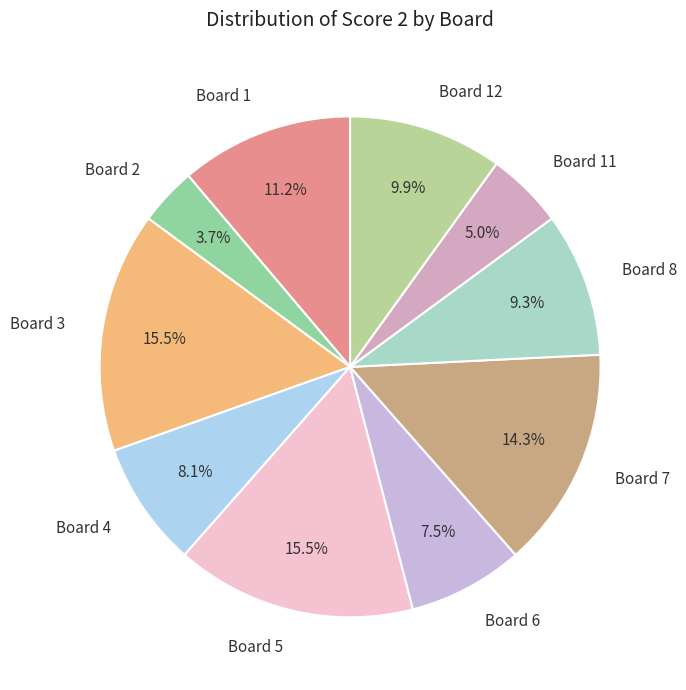

Between Board 12 and Board 2, which is larger?

Board 12